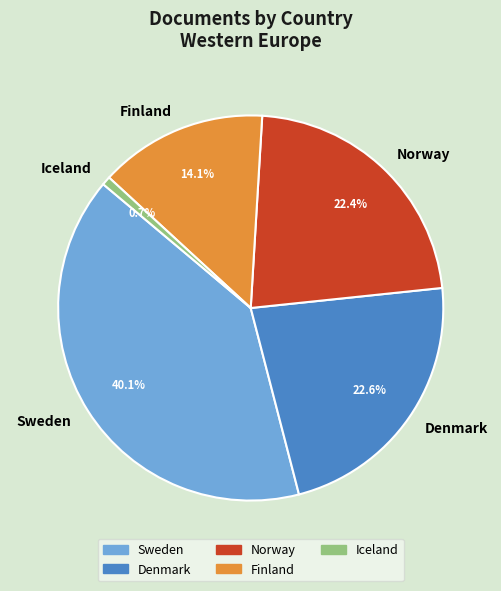

Between Sweden and Finland, which is larger?

Sweden